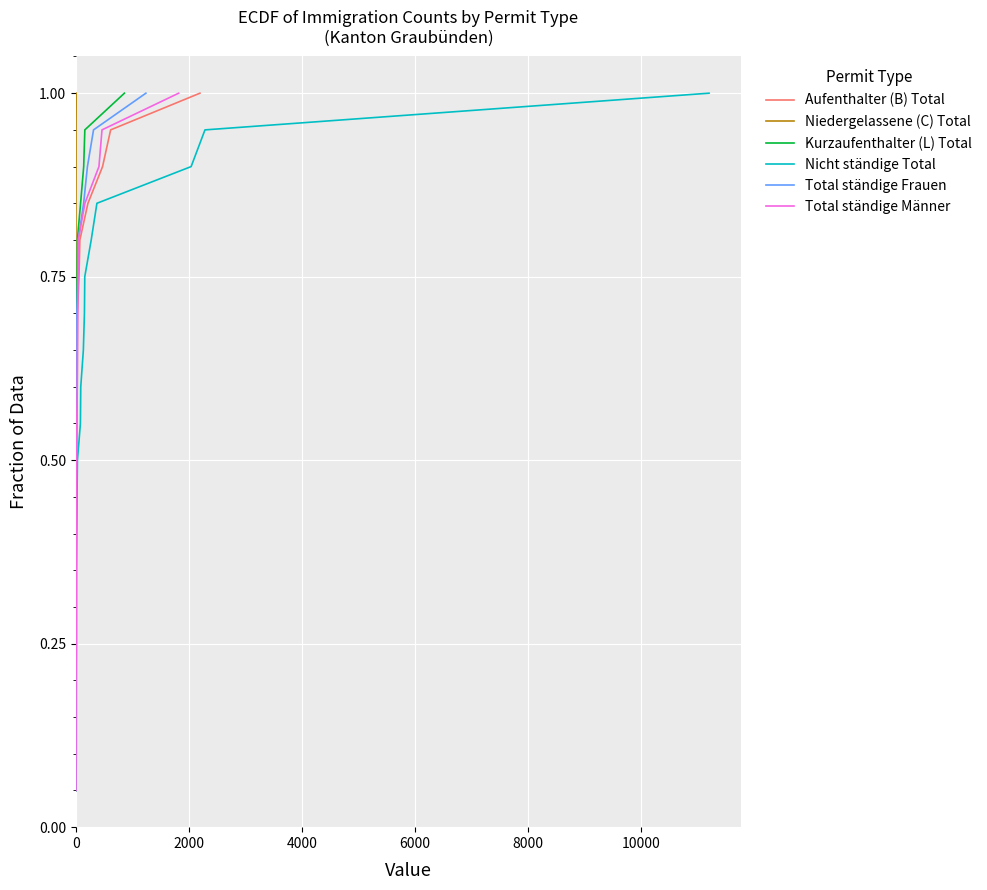

True or false: Total ständige Männer has more than 0 points higher than both neighbors.

False